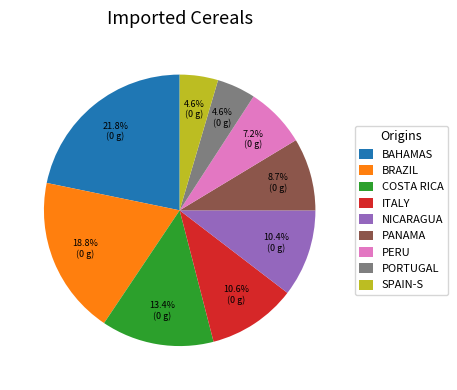

Which slice is the largest?

BAHAMAS